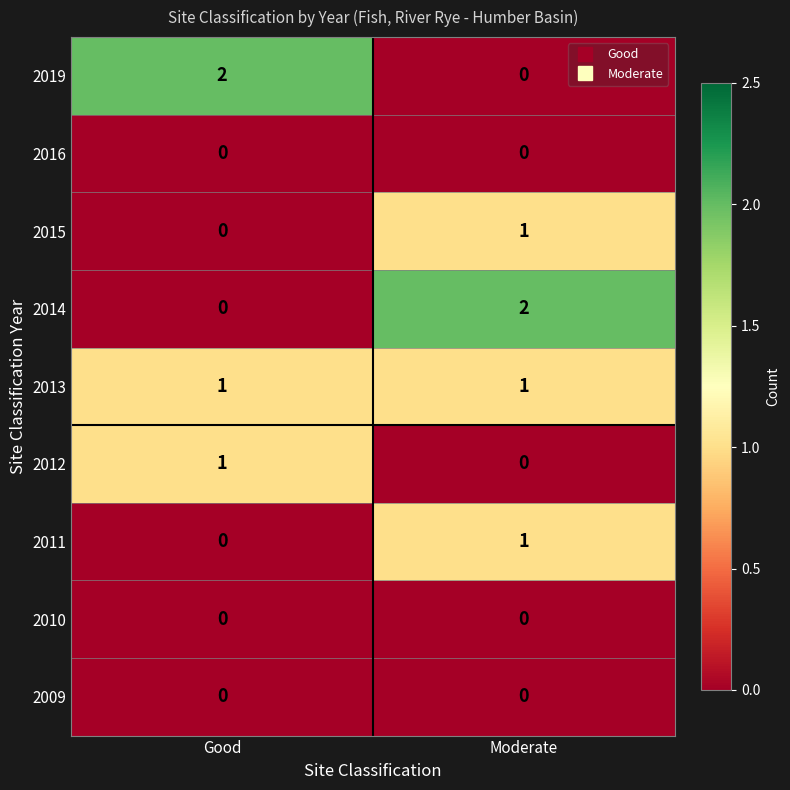

Reading left to right, list all the values displayed in this chart.

2019: Good=2	Moderate=0
2016: Good=0	Moderate=0
2015: Good=0	Moderate=1
2014: Good=0	Moderate=2
2013: Good=1	Moderate=1
2012: Good=1	Moderate=0
2011: Good=0	Moderate=1
2010: Good=0	Moderate=0
2009: Good=0	Moderate=0